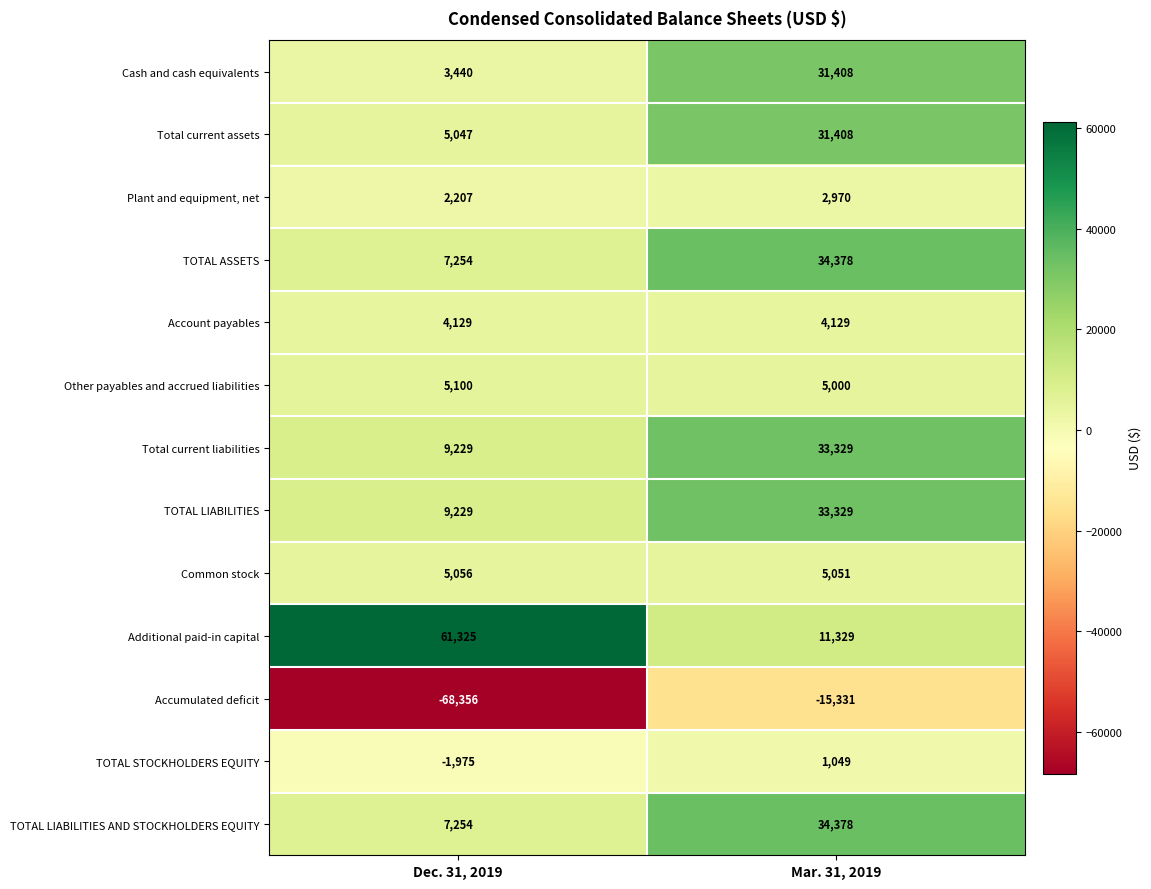

What is the spread (max minus min) of values at Mar. 31, 2019?

49709